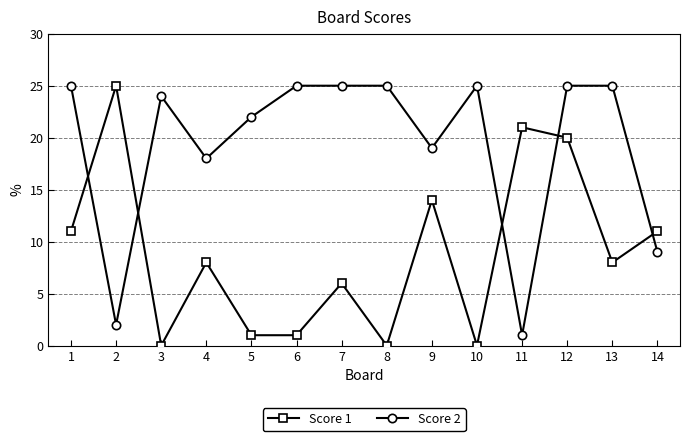

How many interior local peaks does the Score 1 series have?

5